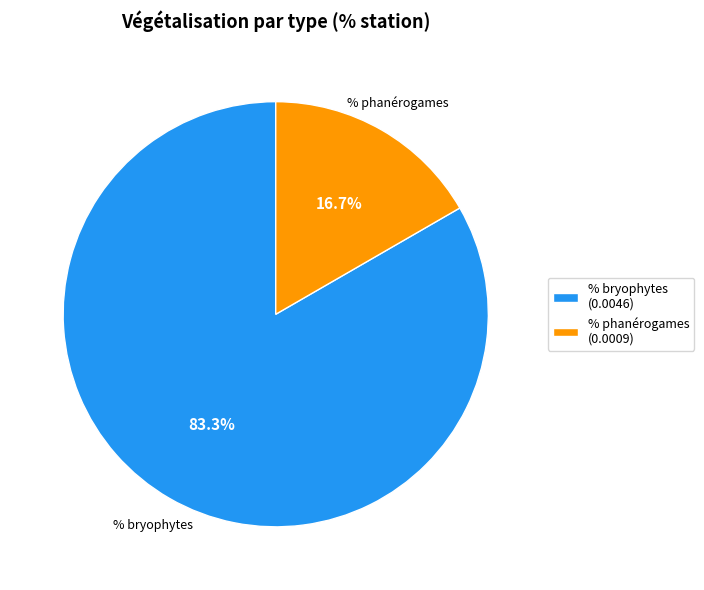

What is the largest slice in the pie chart?

% bryophytes